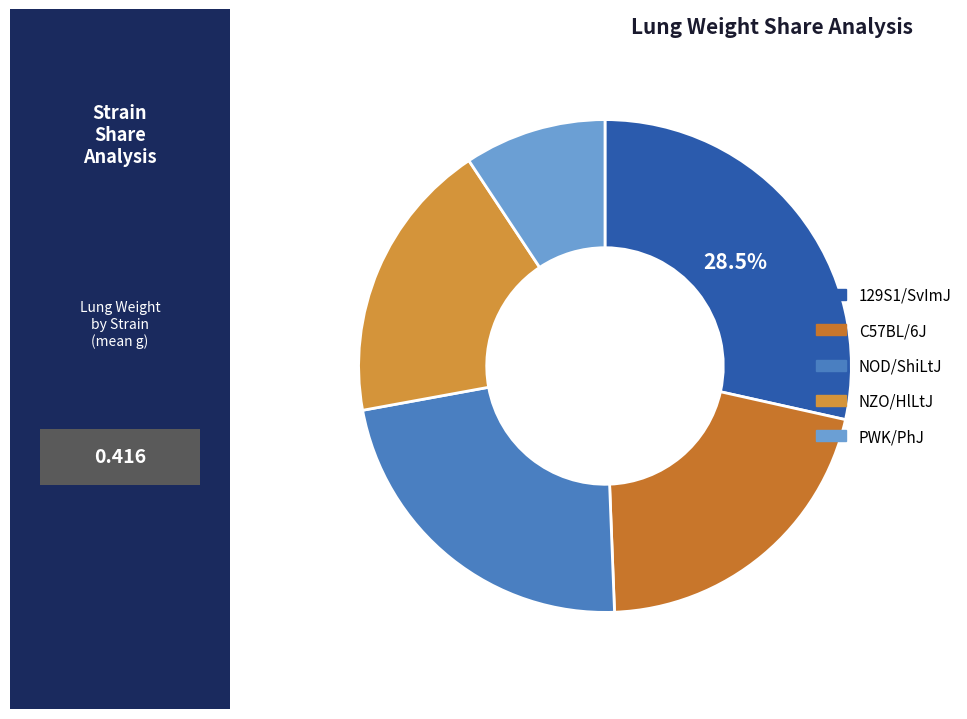

To the nearest percent, what is the average slice percentage?

20%